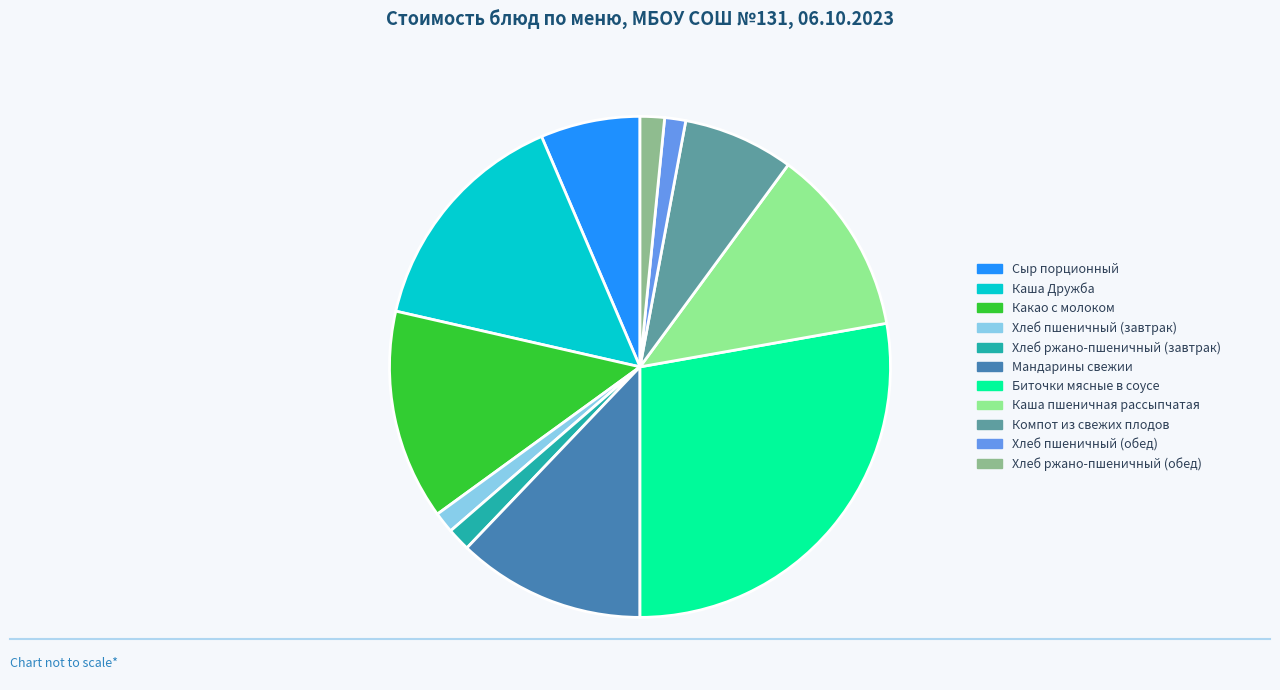

Which slice is the largest?

Биточки мясные в соусе